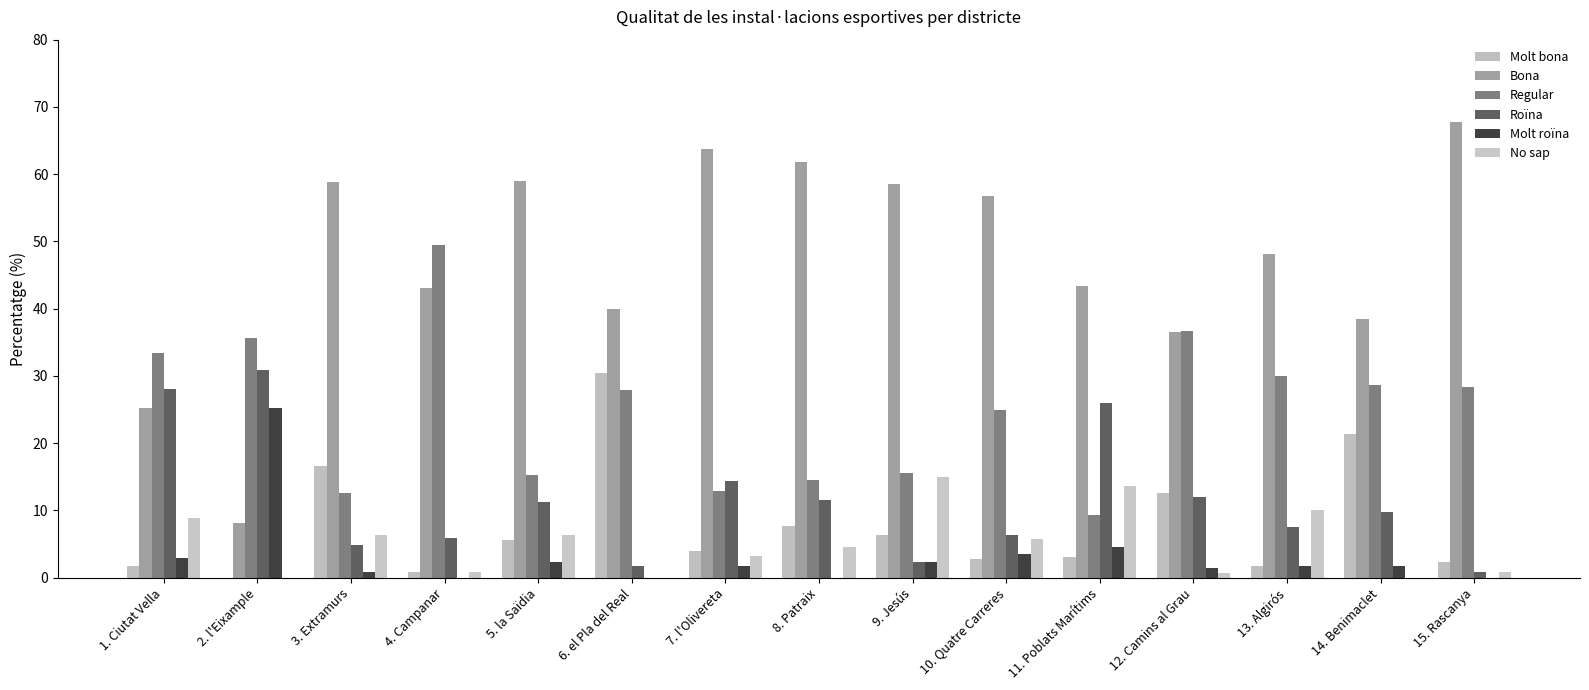

Where is No sap nearest to the value 7?

5. la Saïdia